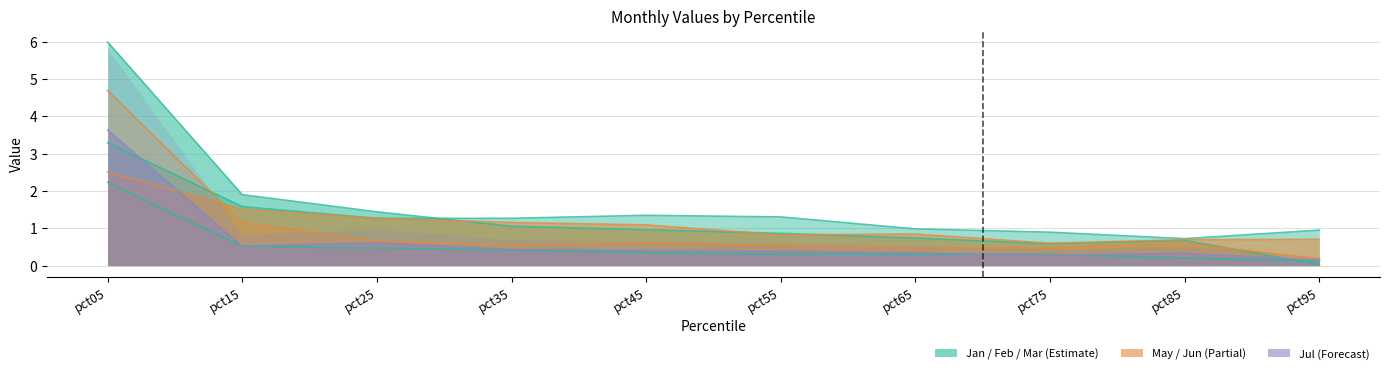

What is the approximate value of Feb at pct35?

0.4